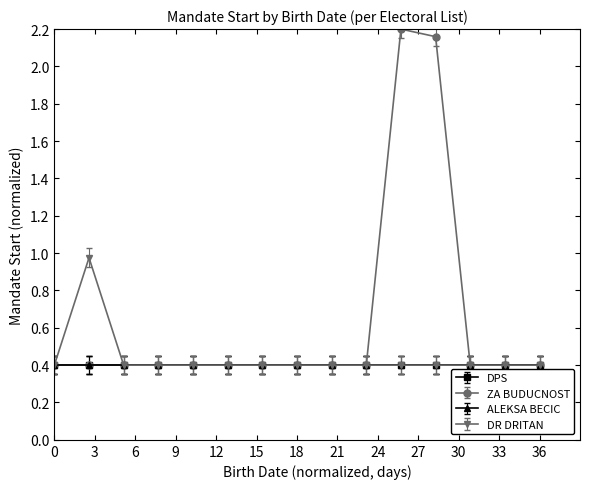

True or false: DR DRITAN and ZA BUDUCNOST cross at least once.

False